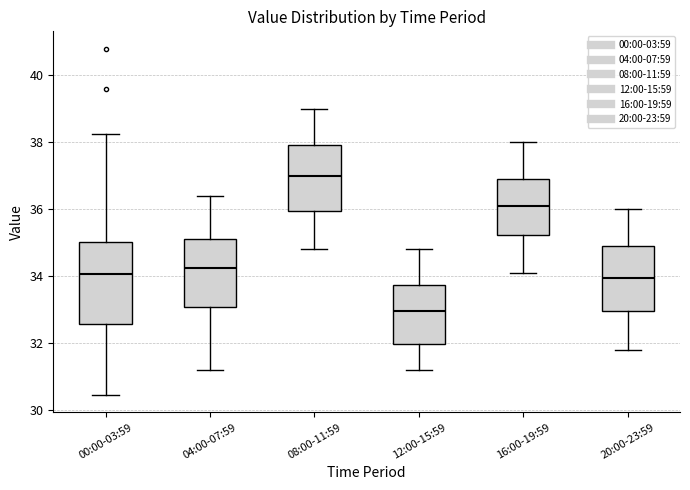

Which box is the tallest, from its lower edge to its upper edge?

00:00-03:59